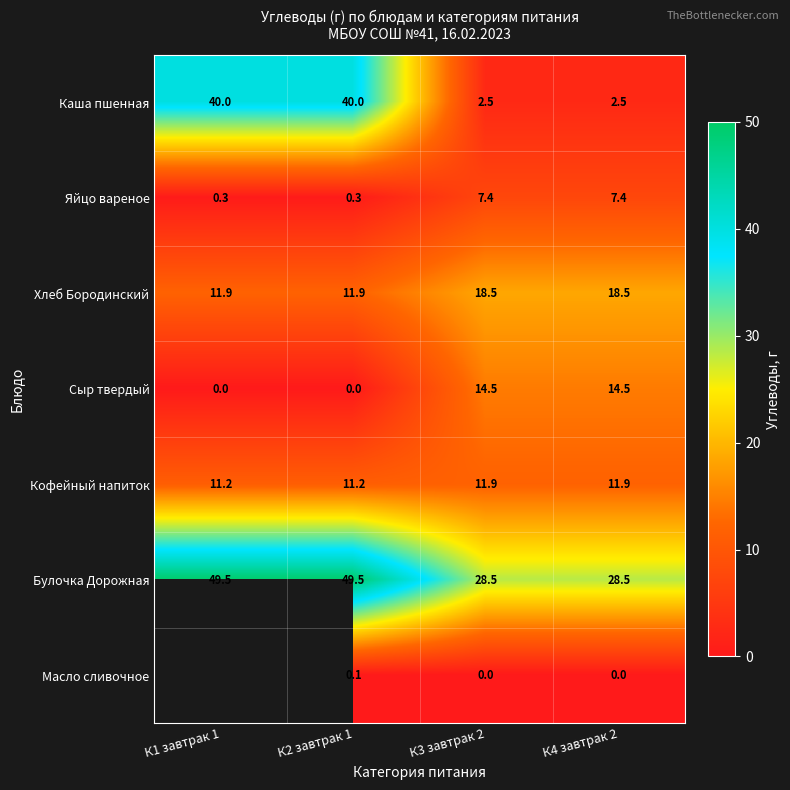

Which has a higher value, К2 завтрак 1 or К1 завтрак 1?

К2 завтрак 1